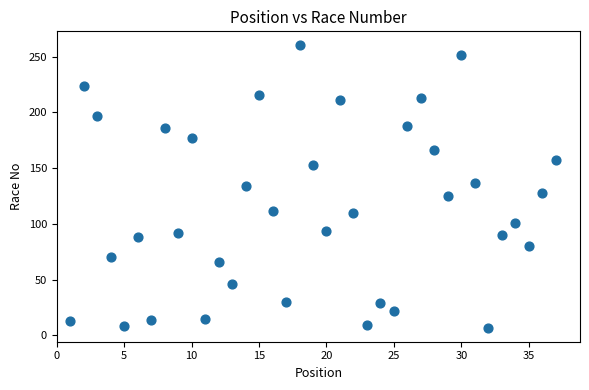

What is the range of Y values (max minus min)?

253